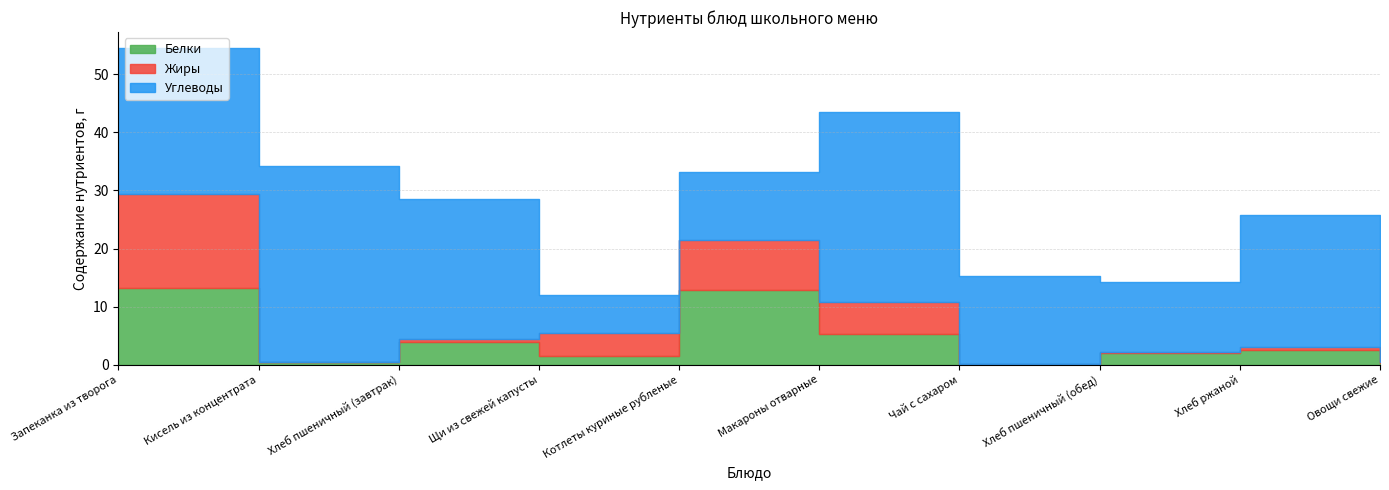

Which series has the largest total across all categories?

Углеводы